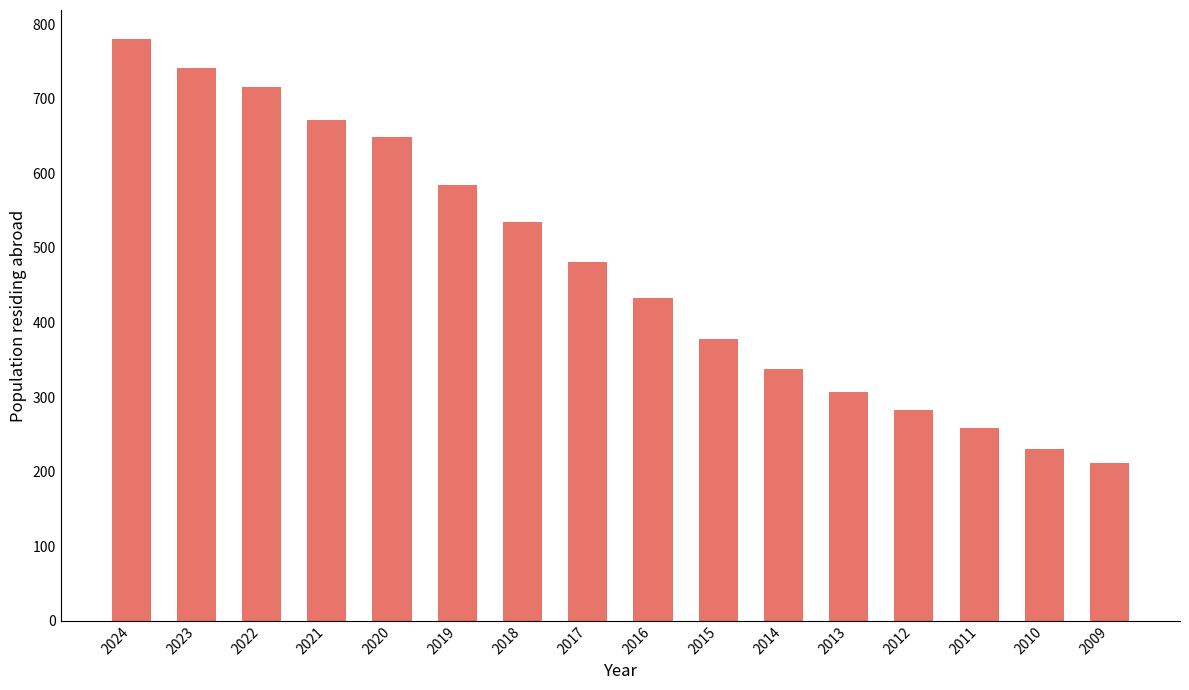

What is the difference between the second highest and second lowest values?

511